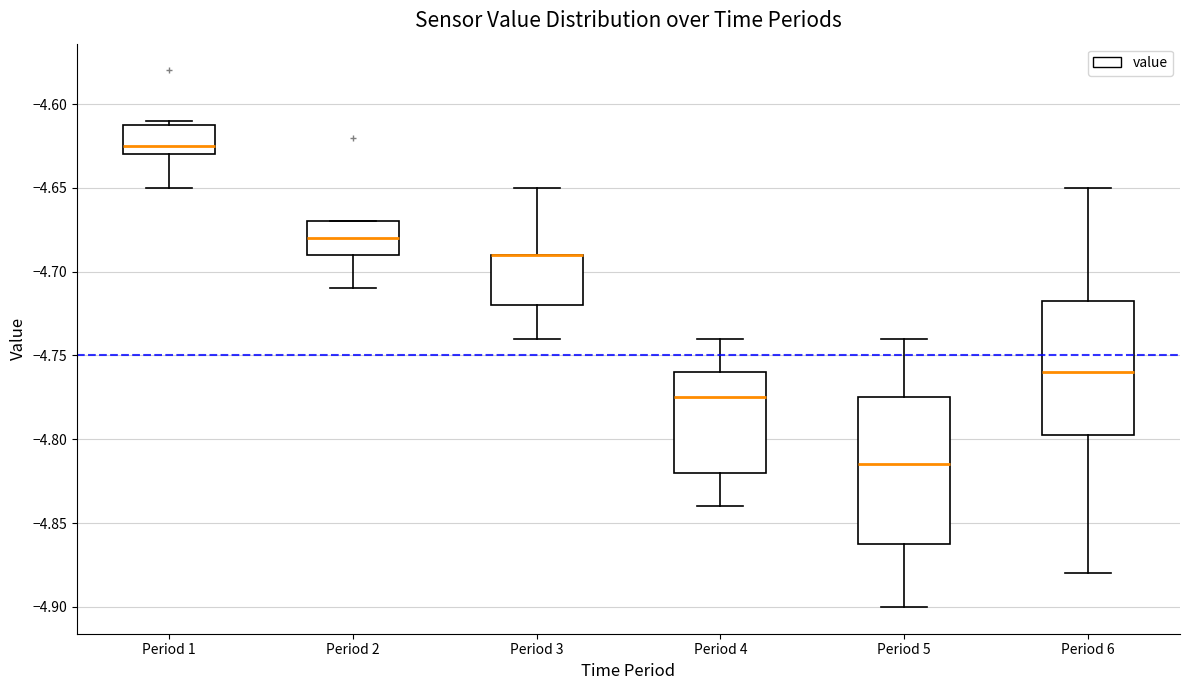

Which box is the tallest, from its lower edge to its upper edge?

Period 5